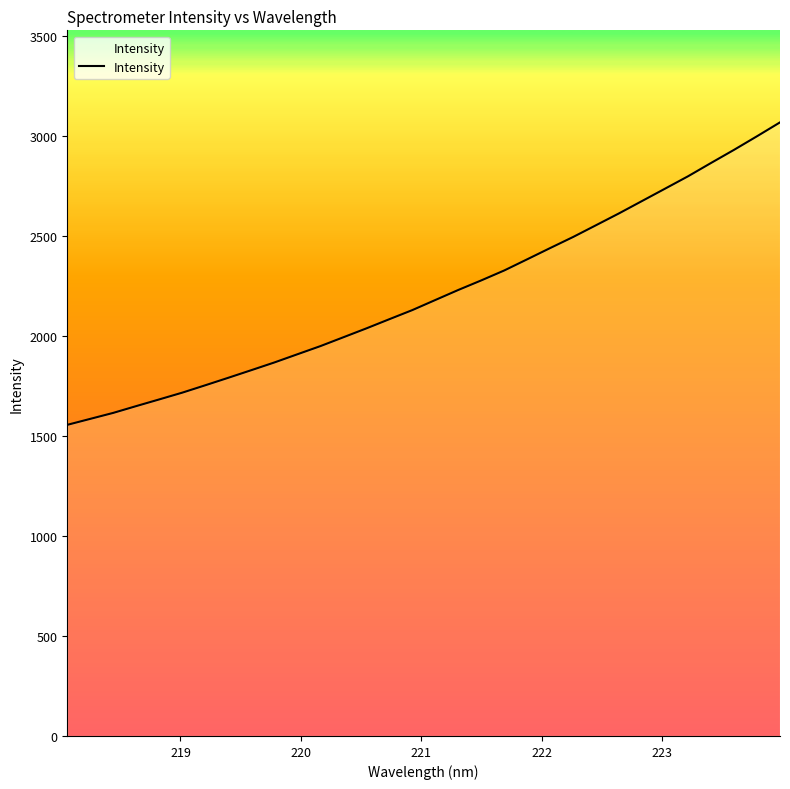

What is the minimum value shown in the chart?

1555.2